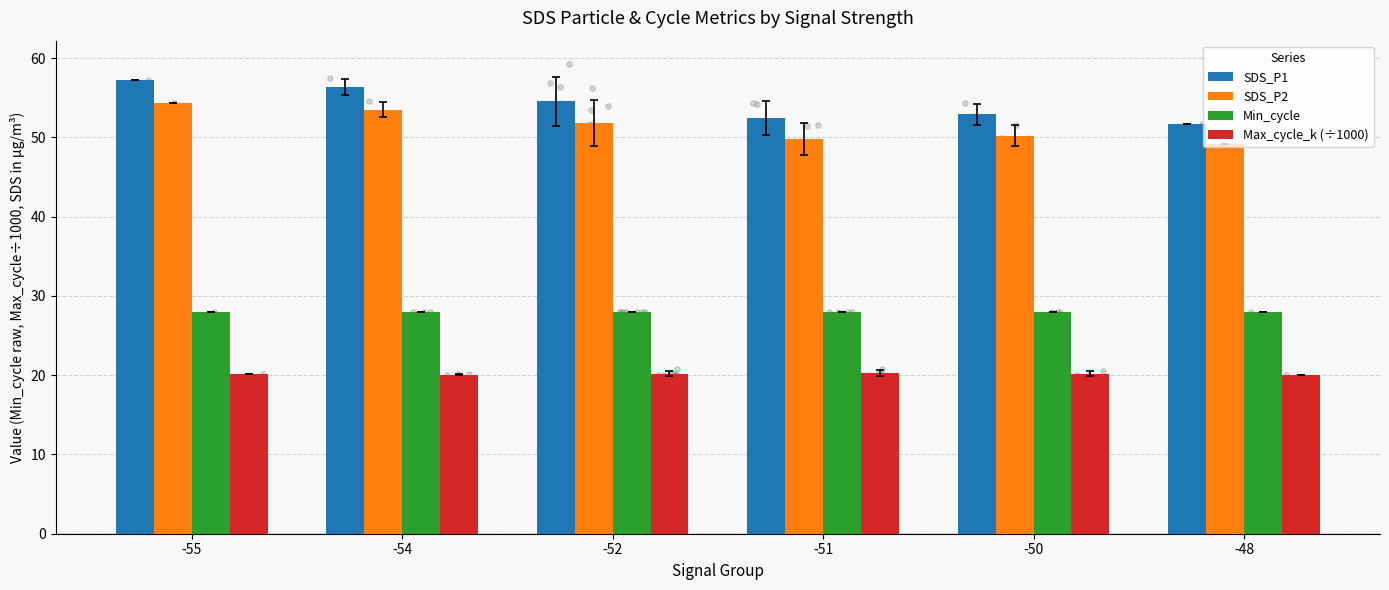

Which series reaches the minimum Y coordinate?

Max_cycle_k (÷1000)